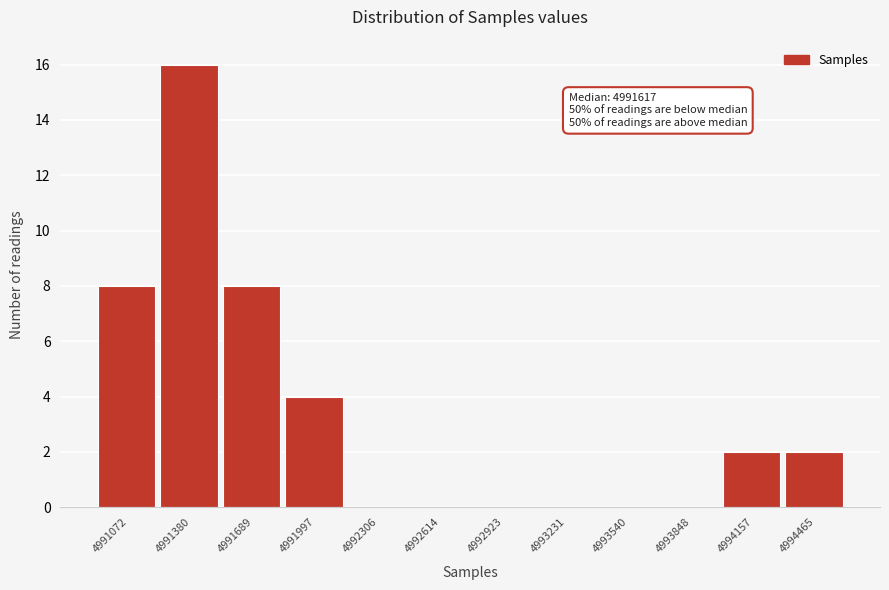

Reading left to right, list all the values displayed in this chart.

4991072=8	4991380=16	4991689=8	4991997=4	4992306=0	4992614=0	4992923=0	4993231=0	4993540=0	4993848=0	4994157=2	4994465=2